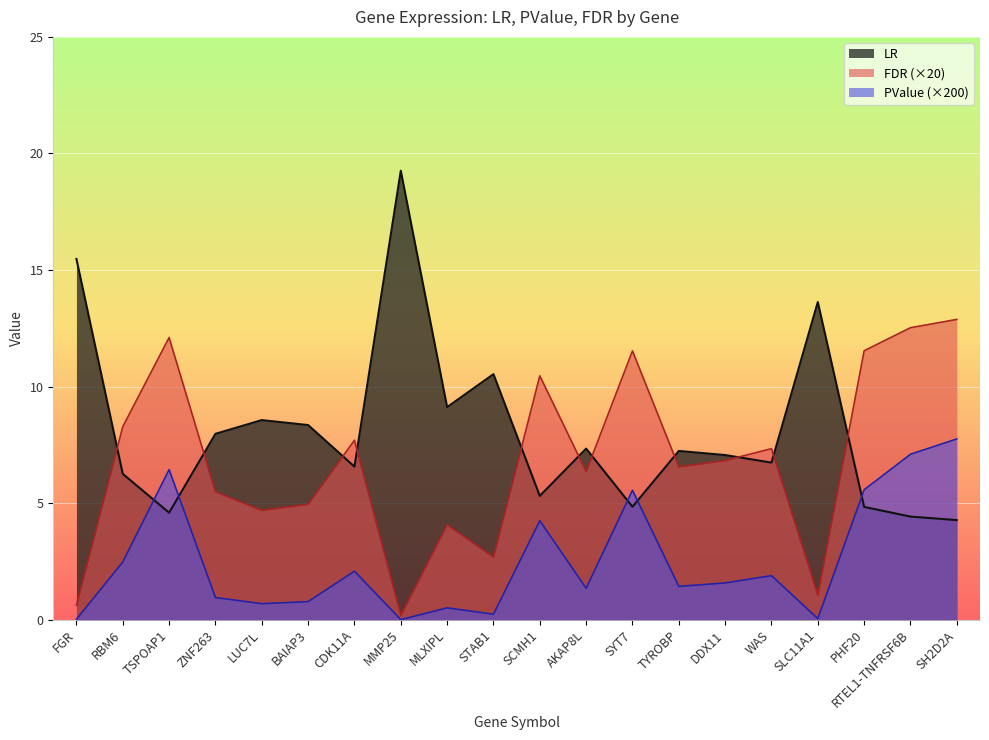

What is the difference between the highest and lowest values at PHF20?

6.7